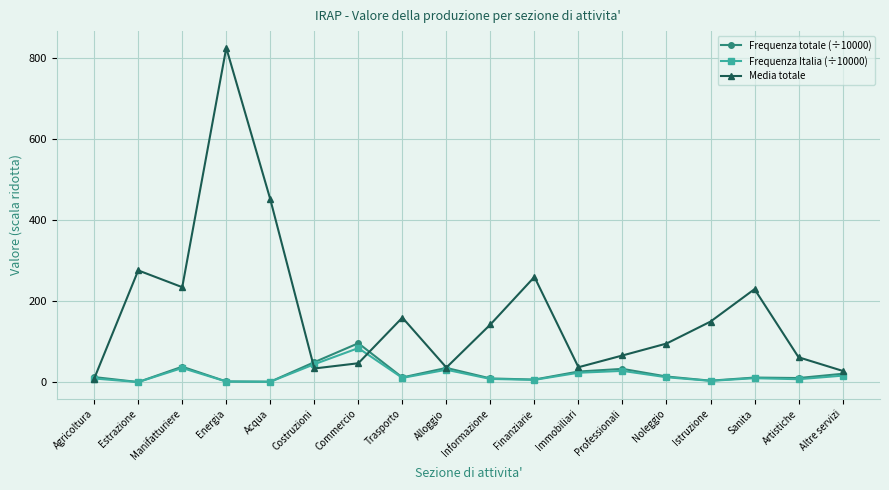

What is the lowest value of the Frequenza totale (÷10000) series?

0.3